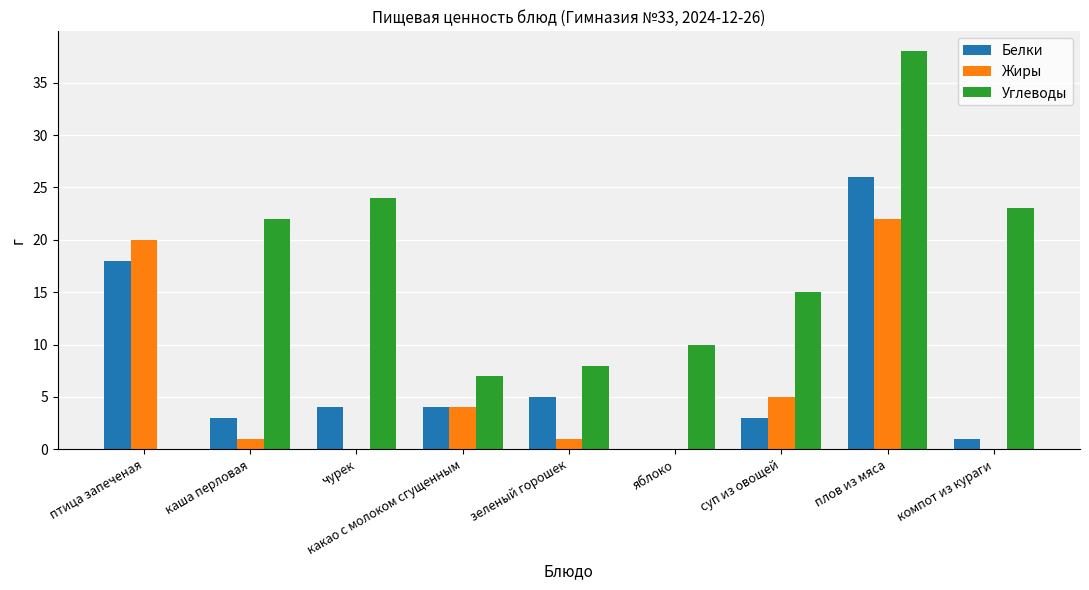

What is the sum of all Белки values?

64